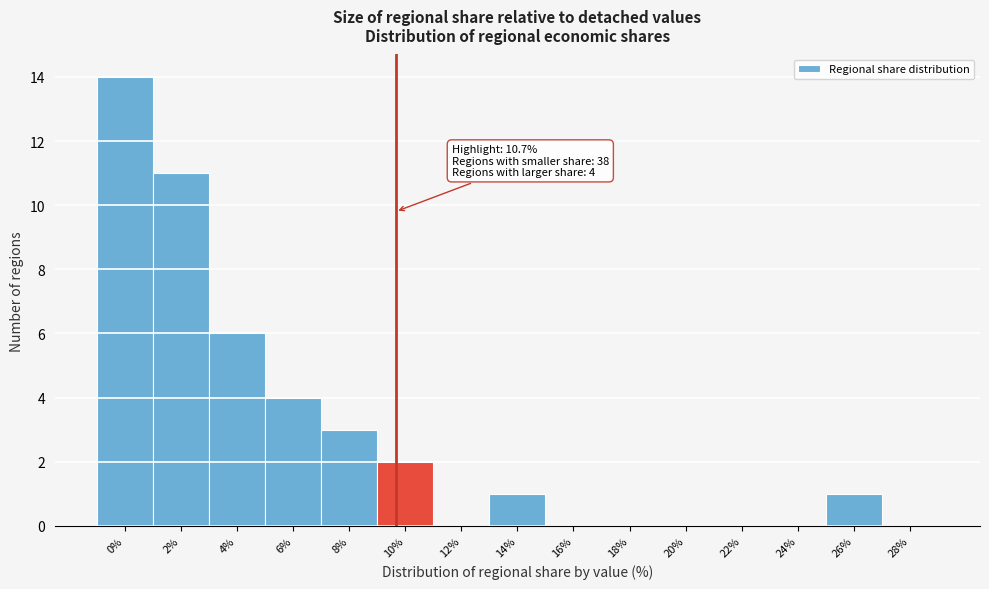

Reading left to right, extract all data points from this chart.

0%=14	2%=11	4%=6	6%=4	8%=3	10%=2	12%=0	14%=1	16%=0	18%=0	20%=0	22%=0	24%=0	26%=1	28%=0